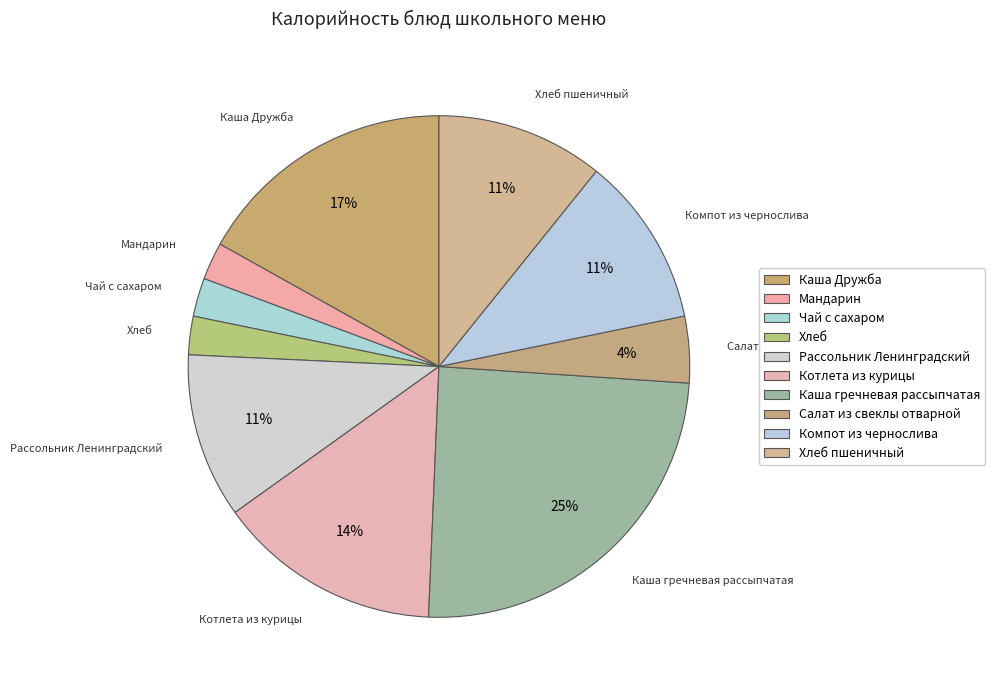

Which has a higher value, Компот из чернослива or Чай с сахаром?

Компот из чернослива